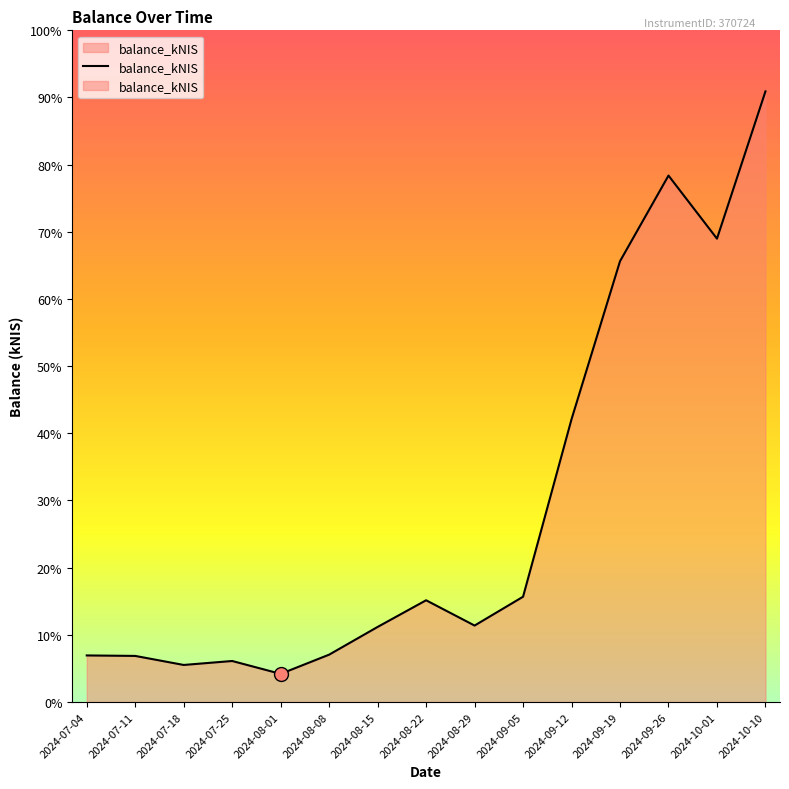

Is this an area chart (filled region under the line)?

Yes